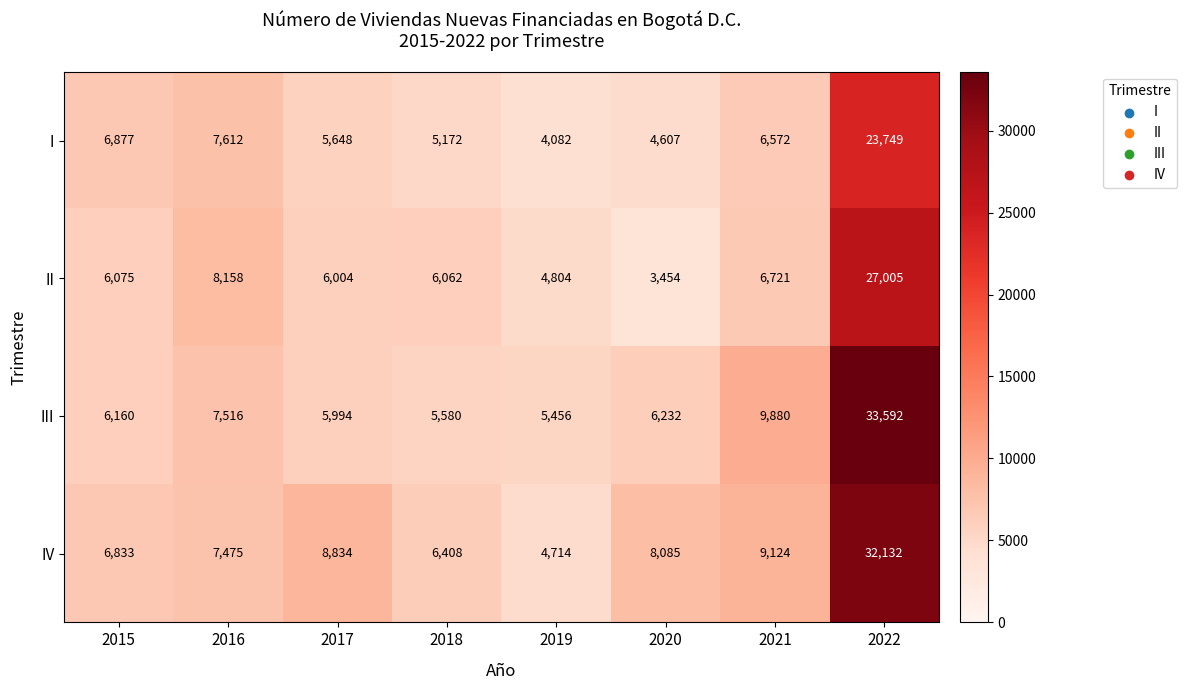

What is the average value of the IV series?

10451